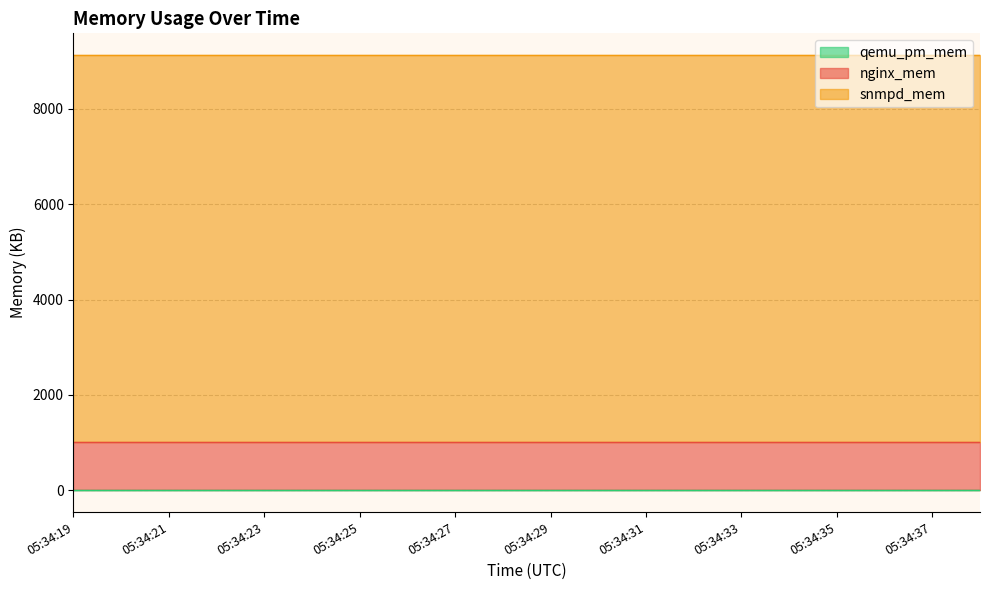

What is the average value of the qemu_pm_mem series?

1.1